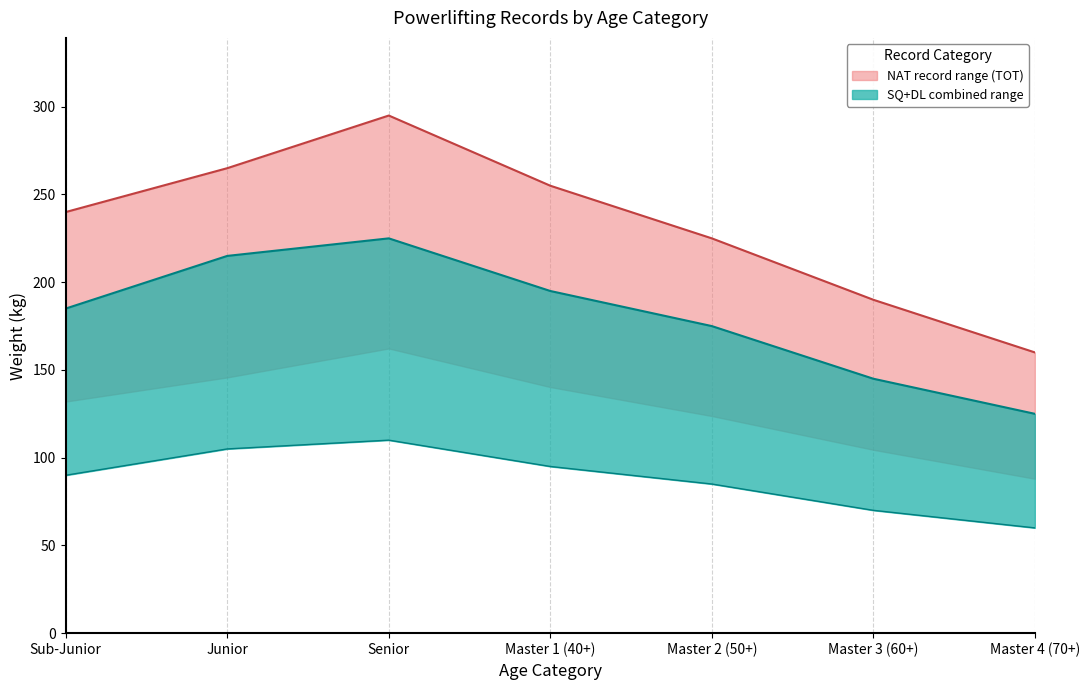

Reading left to right, what are all the values shown in this chart?

SQ: Sub-Junior=185	Junior=215	Senior=225	Master 1 (40+)=195	Master 2 (50+)=175	Master 3 (60+)=145	Master 4 (70+)=125
BP: Sub-Junior=90	Junior=105	Senior=110	Master 1 (40+)=95	Master 2 (50+)=85	Master 3 (60+)=70	Master 4 (70+)=60
DL: Sub-Junior=240	Junior=265	Senior=295	Master 1 (40+)=255	Master 2 (50+)=225	Master 3 (60+)=190	Master 4 (70+)=160